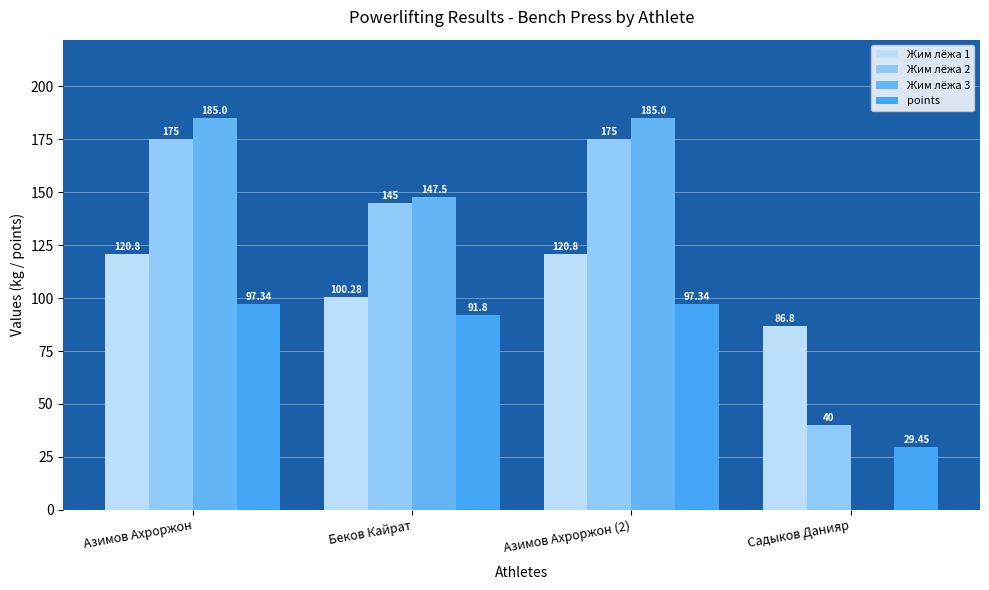

What position from the left is Беков Кайрат?

2